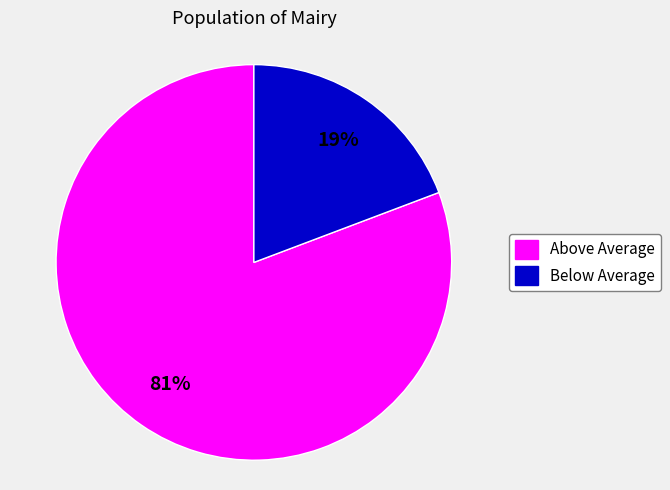

To the nearest percent, what is the average slice percentage?

50%